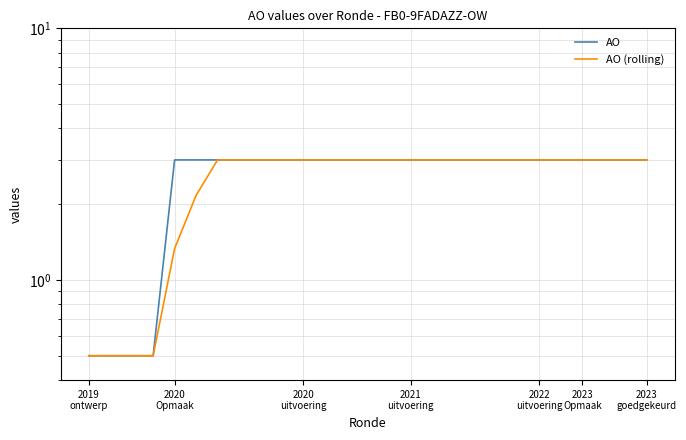

List the series in order of their overall mean, highest first.

AO, AO (rolling)